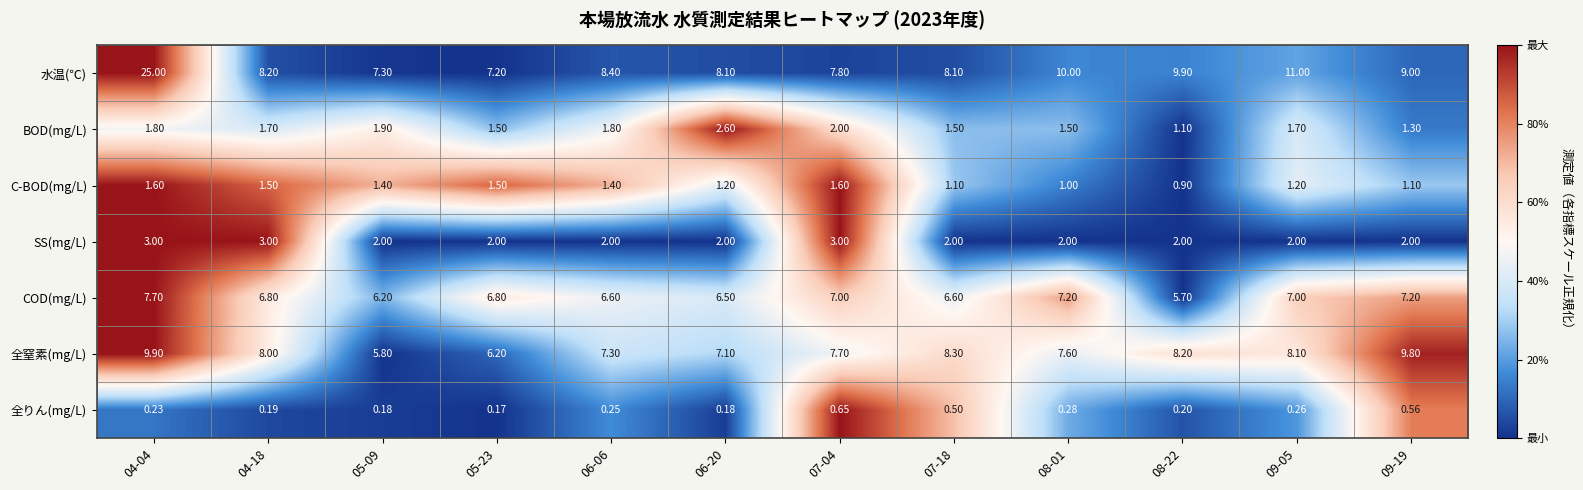

At 06-06, list the series in order from smallest to largest.

全りん(mg/L), C-BOD(mg/L), BOD(mg/L), SS(mg/L), COD(mg/L), 全窒素(mg/L), 水温(℃)